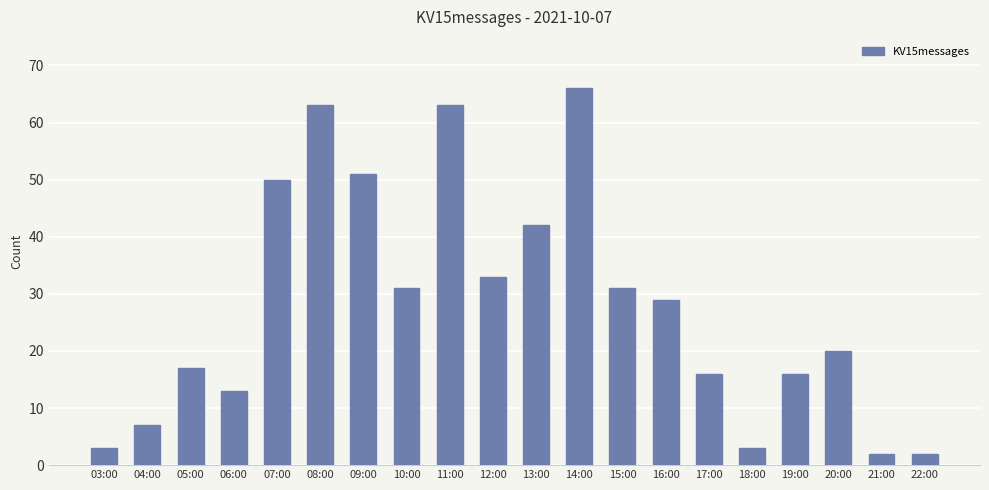

What is the greatest value displayed?

66